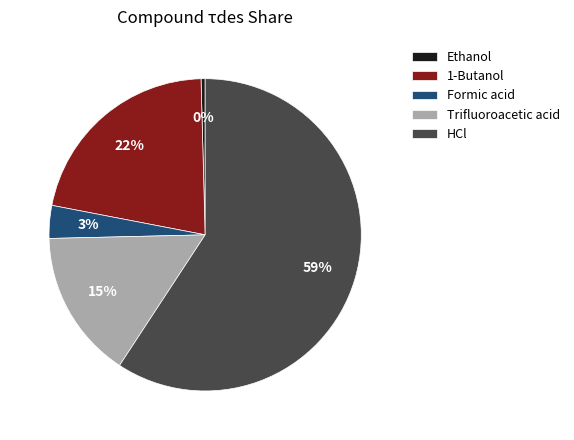

Which category has the biggest portion of the pie?

HCl